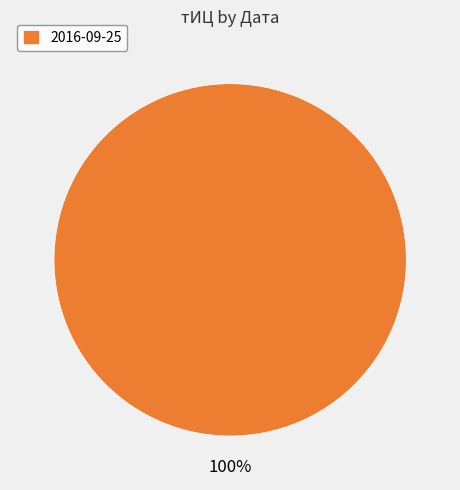

True or false: 2016-09-25 accounts for 92% of the total.

False